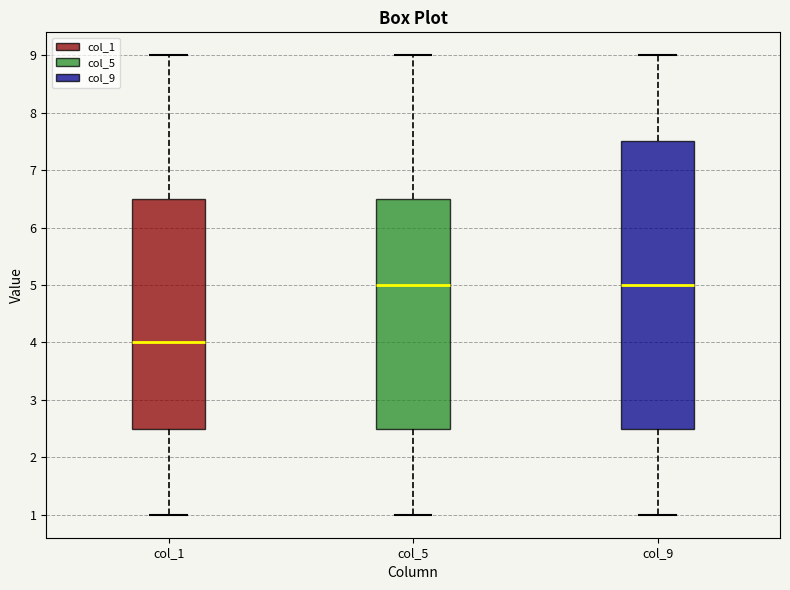

Reading left to right, transcribe this box plot: for each box, give where its median line is, the range the box spans, and where its two whiskers end, as read against the y-axis. The values are not printed on the chart, so give them approximately, as read against the axis.

col_1: median 4.0, box 2.5 to 6.5, whiskers 1.0 to 9.0
col_5: median 5.0, box 2.5 to 6.5, whiskers 1.0 to 9.0
col_9: median 5.0, box 2.5 to 7.5, whiskers 1.0 to 9.0